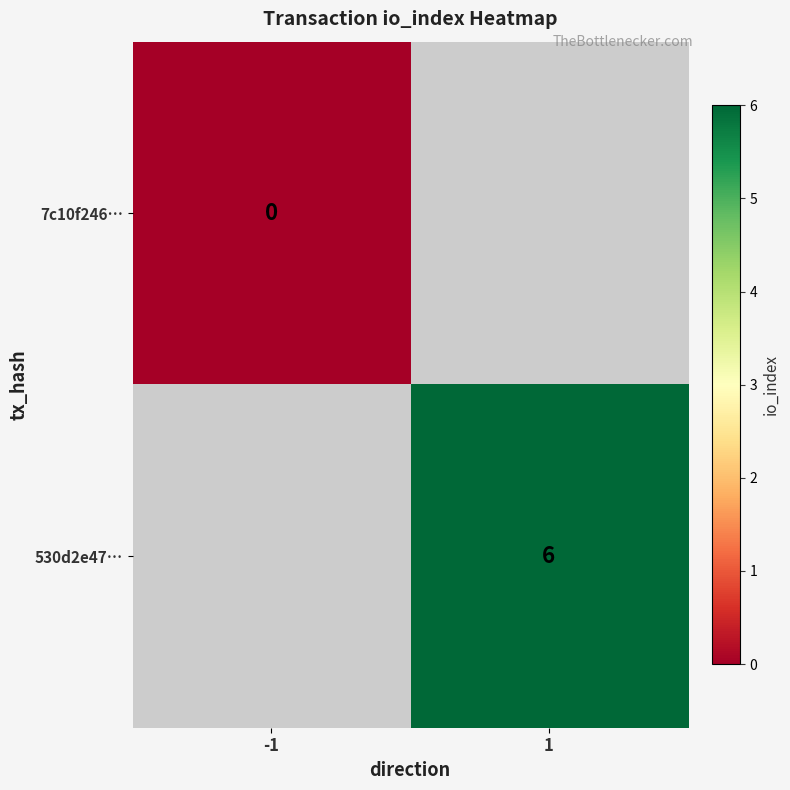

Is it true that 530d2e47… equals 6 at 1?

True